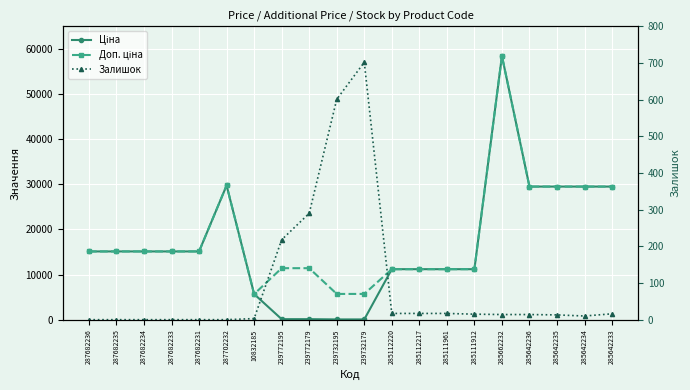

What is the sum of the Залишок values at 239772179 and 287682235?

290.0